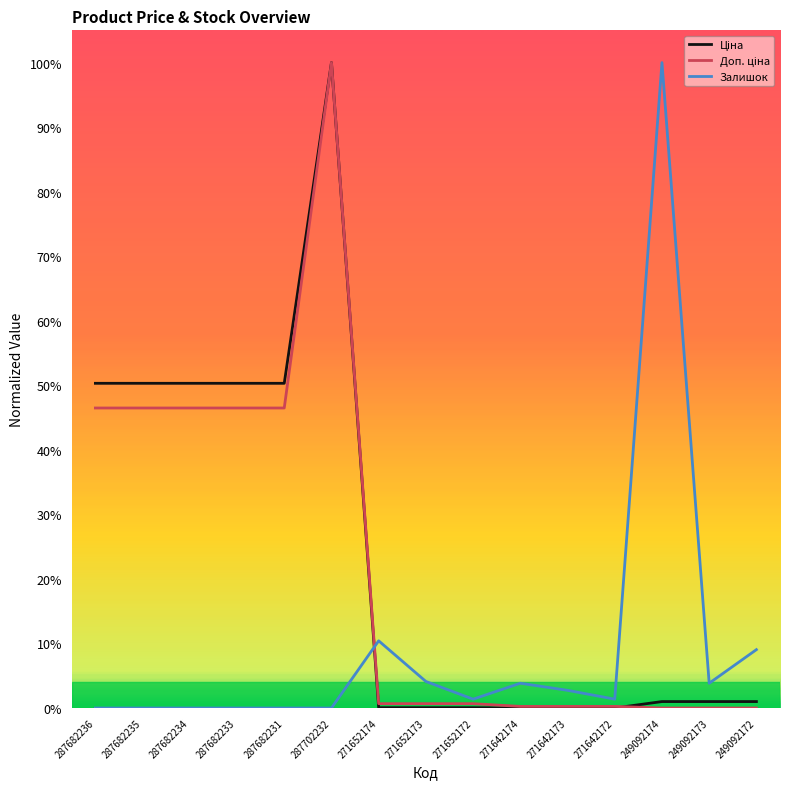

What is the maximum value for Доп. ціна?

1.0